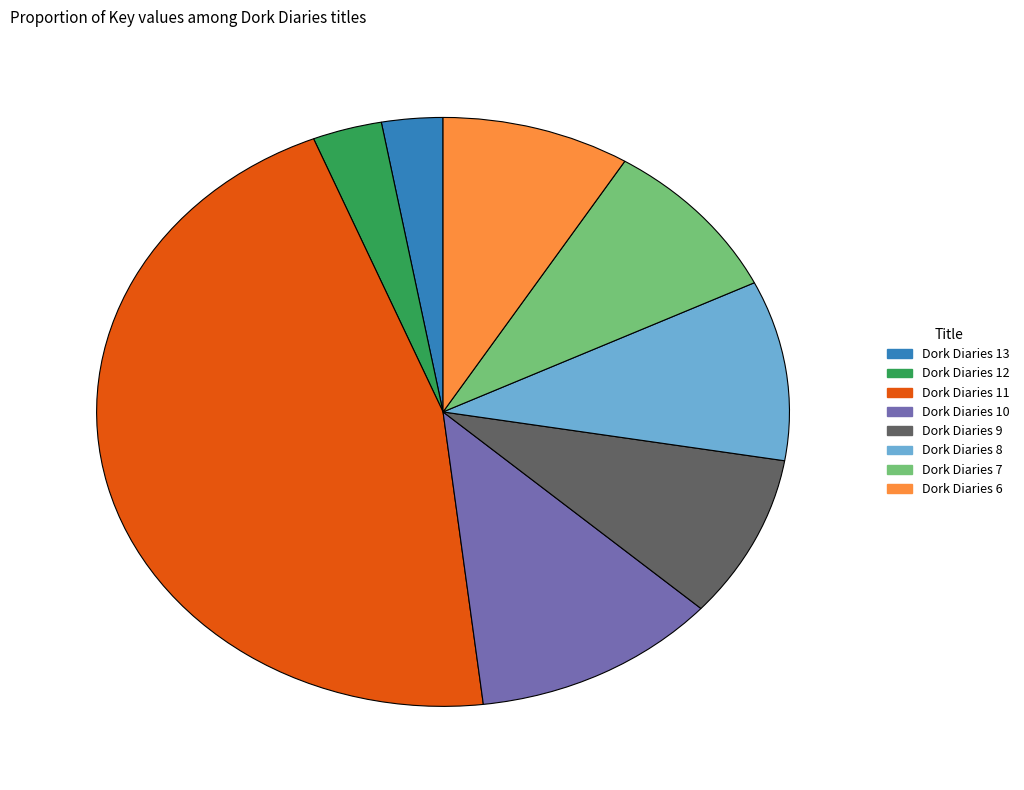

Which slice is the largest?

Dork Diaries 11